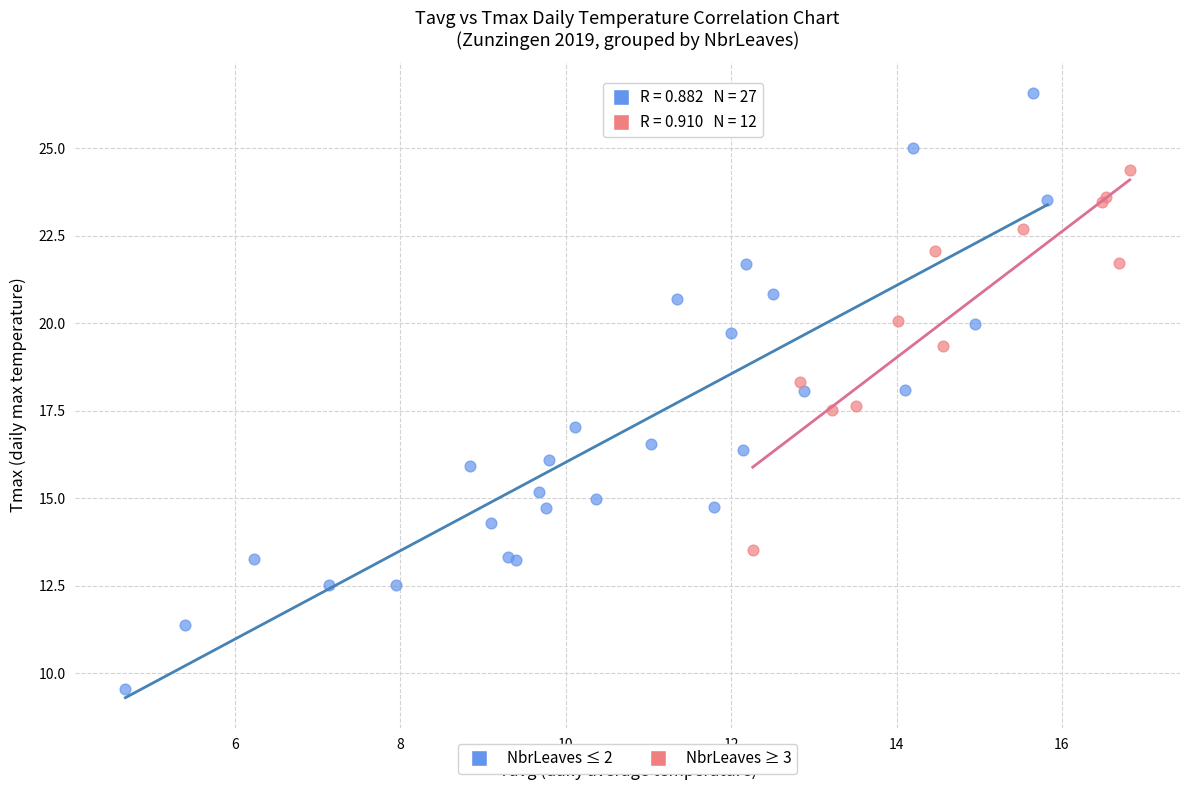

Which series reaches the maximum Y coordinate?

NbrLeaves ≤ 2